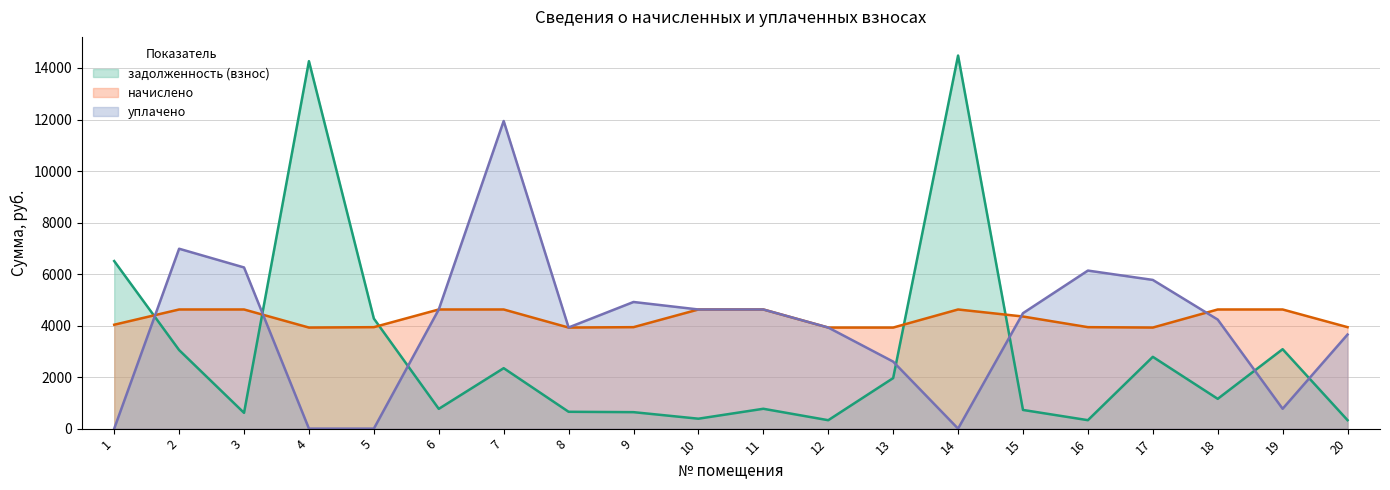

True or false: уплачено has a value of 11942.7 at 7.

True